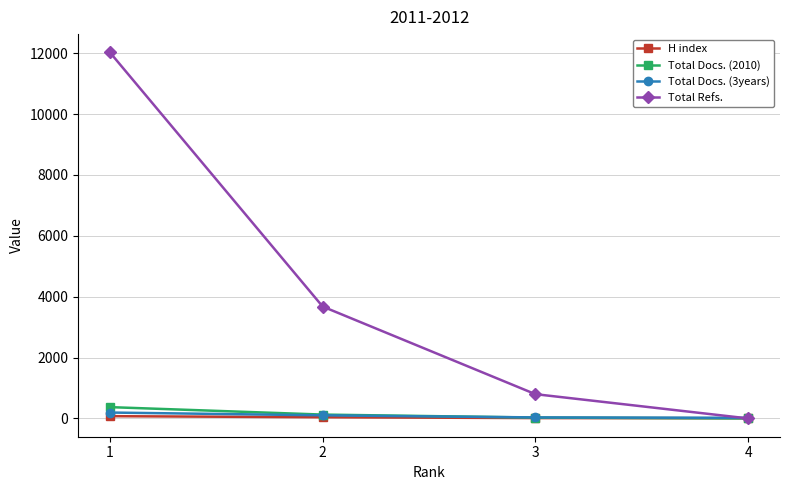

Between which two adjacent categories do H index and Total Refs. first intersect?

3 and 4